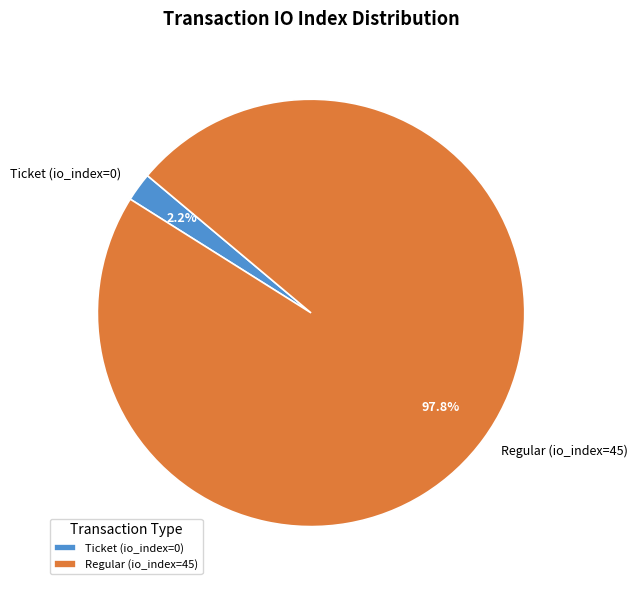

Count the number of slices in the pie.

2